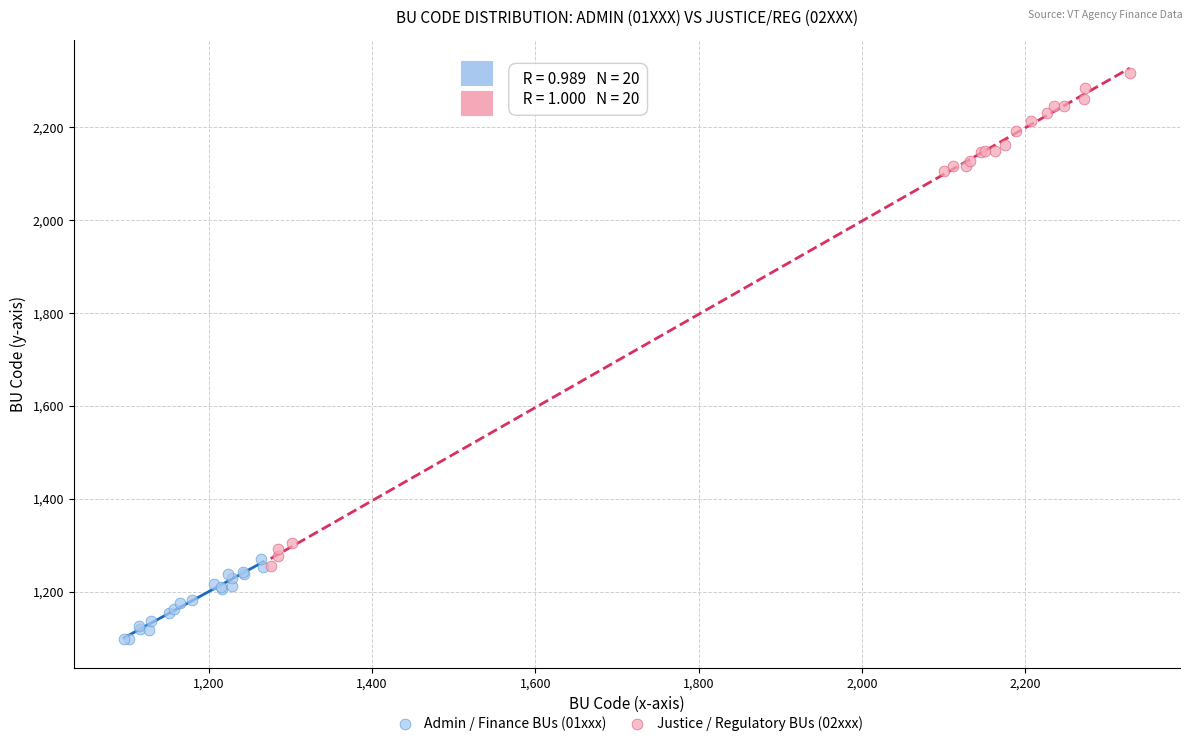

Which series has the widest spread of Y values?

Justice / Regulatory BUs (02xxx)